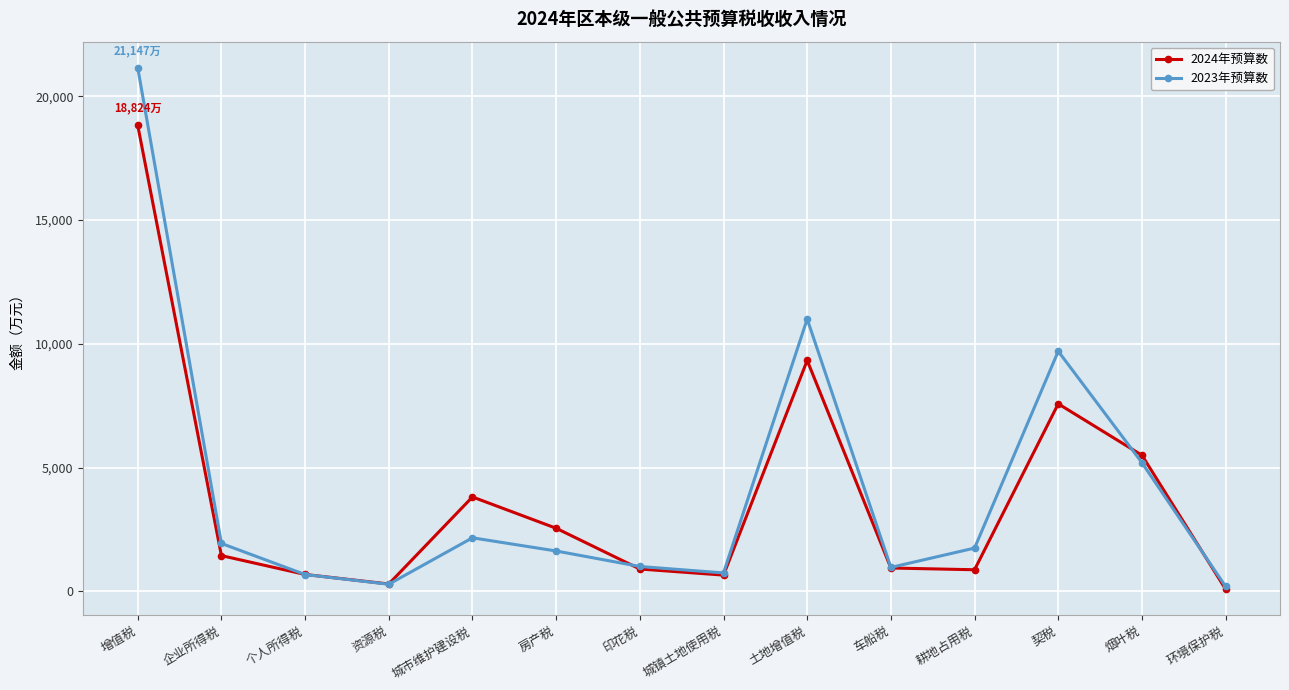

In 2024年预算数, how many points are lower than both neighbors (excluding endpoints)?

3